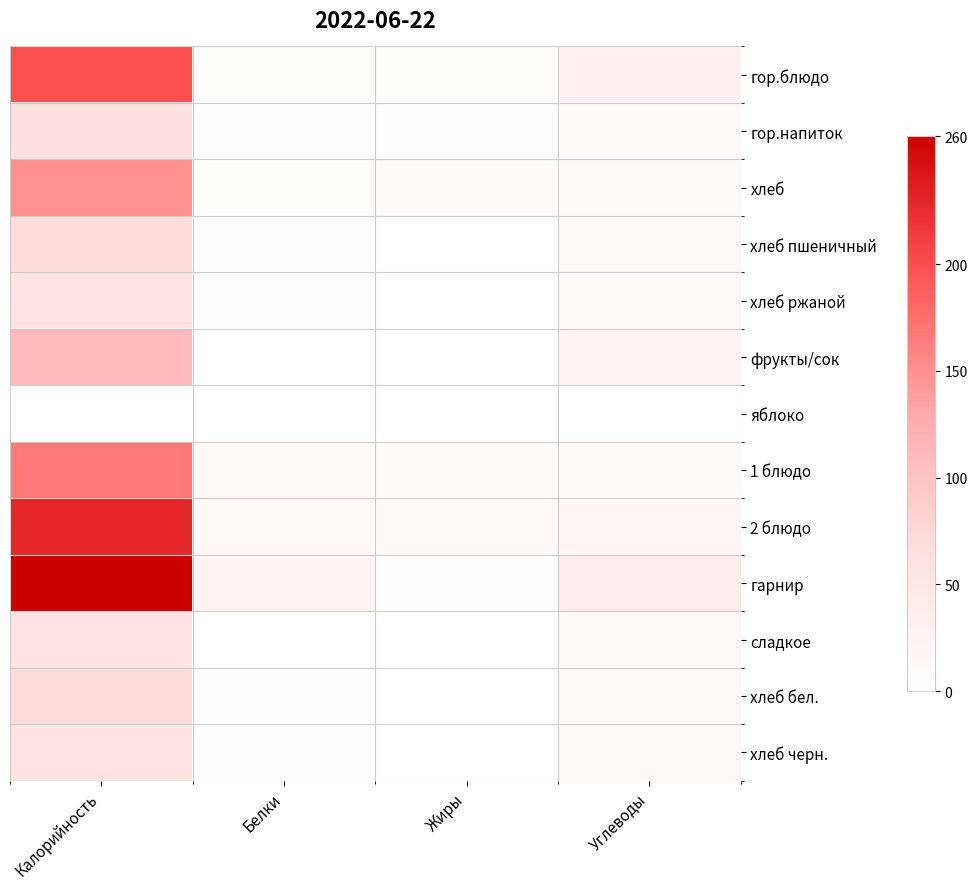

At which category is the sum across all series the highest?

Калорийность